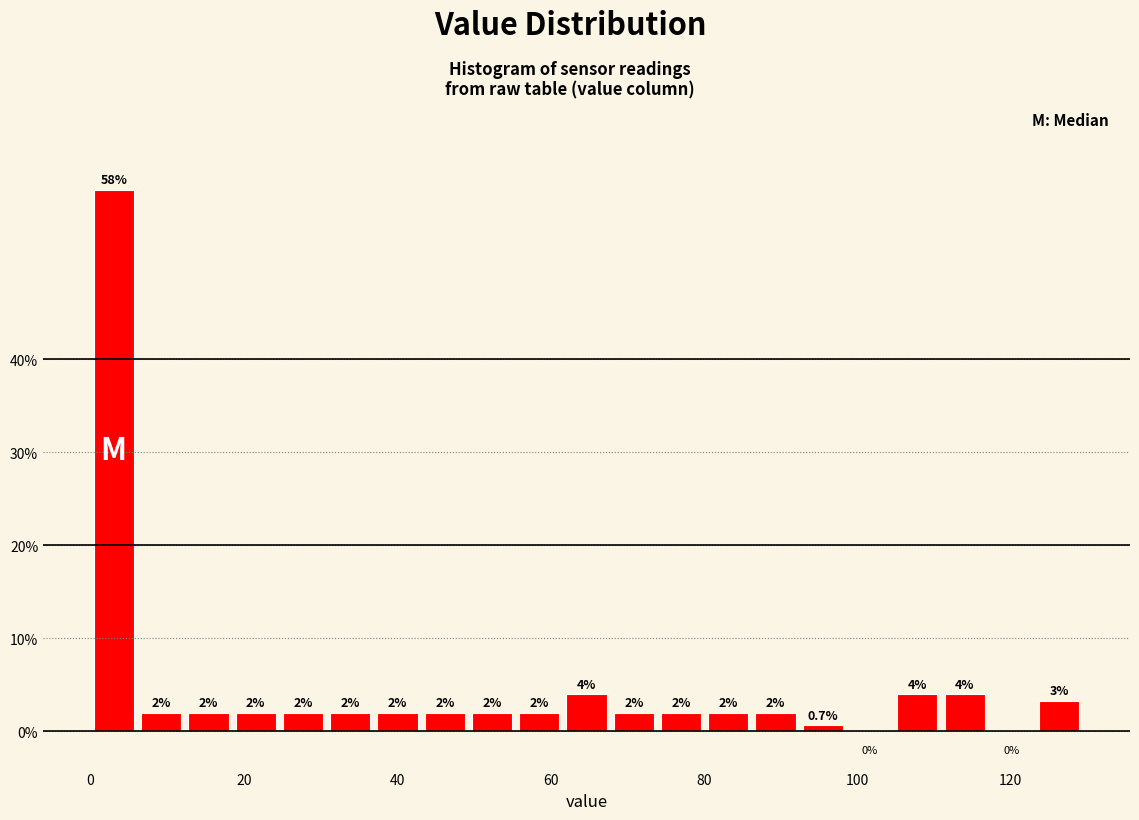

Around what value on the x-axis is the tallest bar? Give the approximate position of its centre, as read against the axis.

4